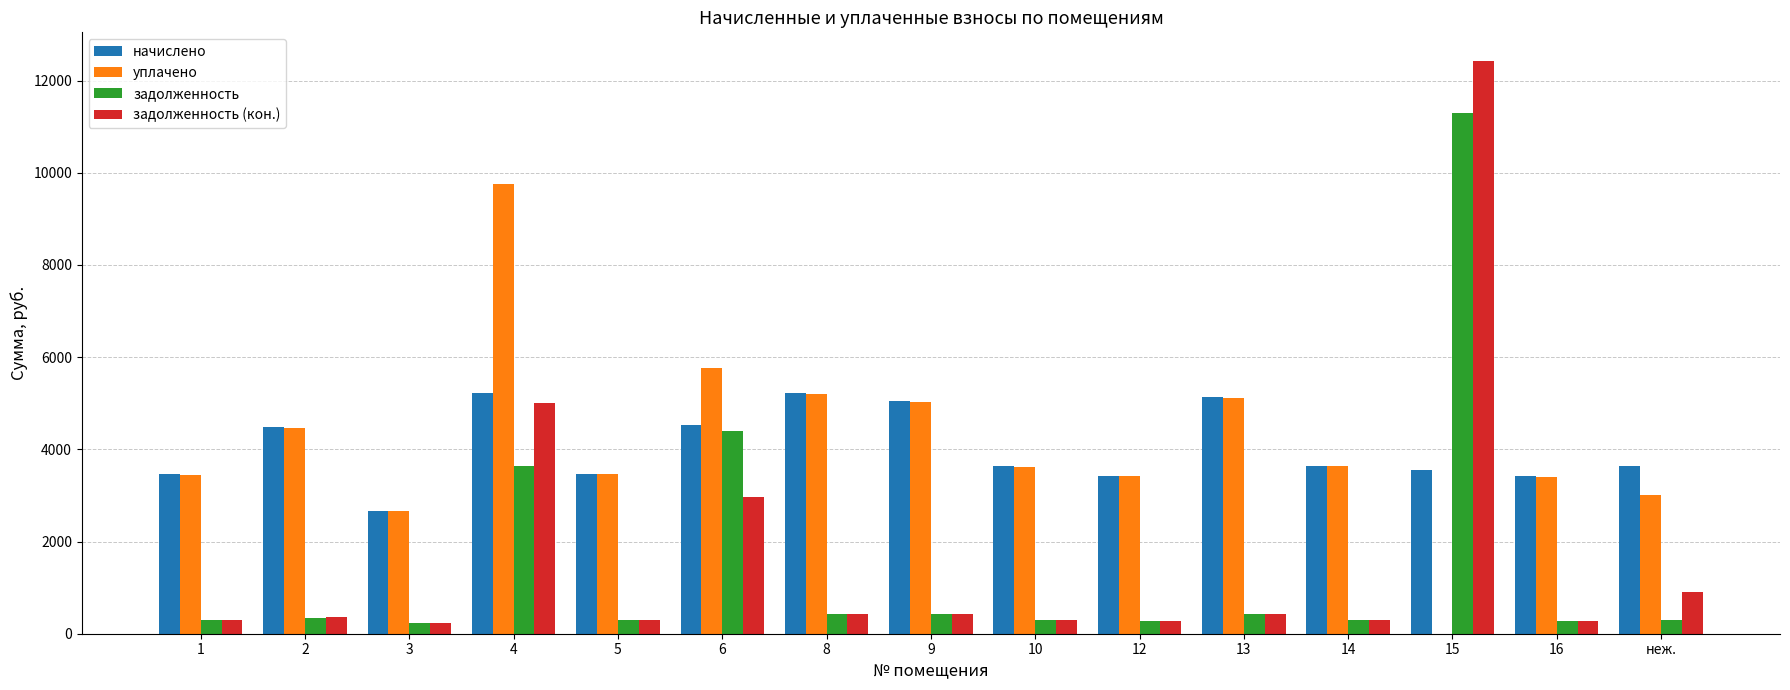

What is the average value of the задолженность (кон.) series?

1662.5